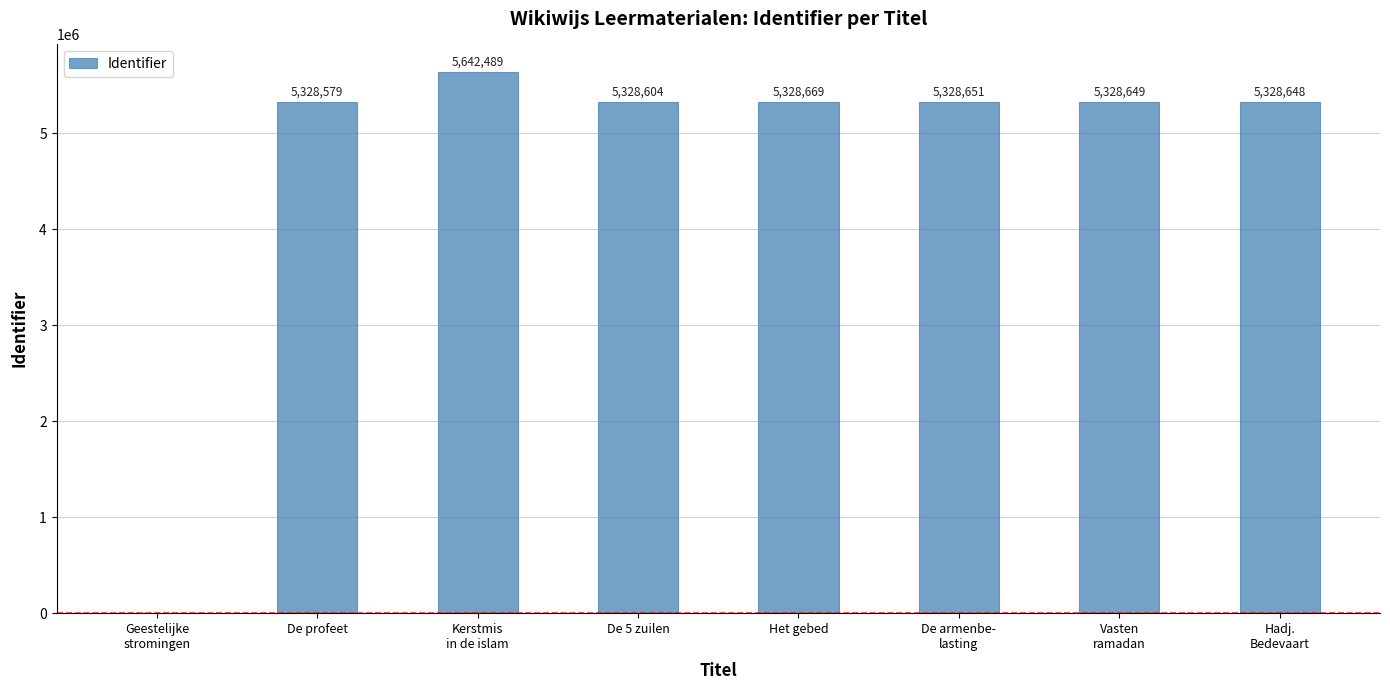

How many positive values are there?

7